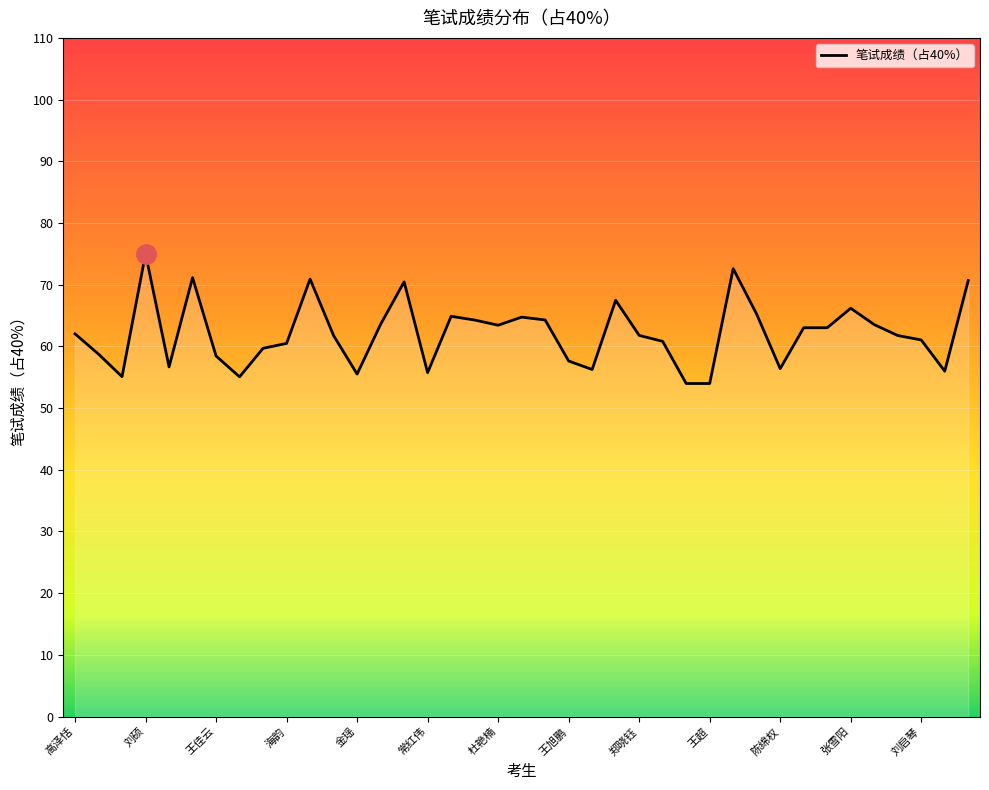

What is the maximum value shown in the chart?

75.0